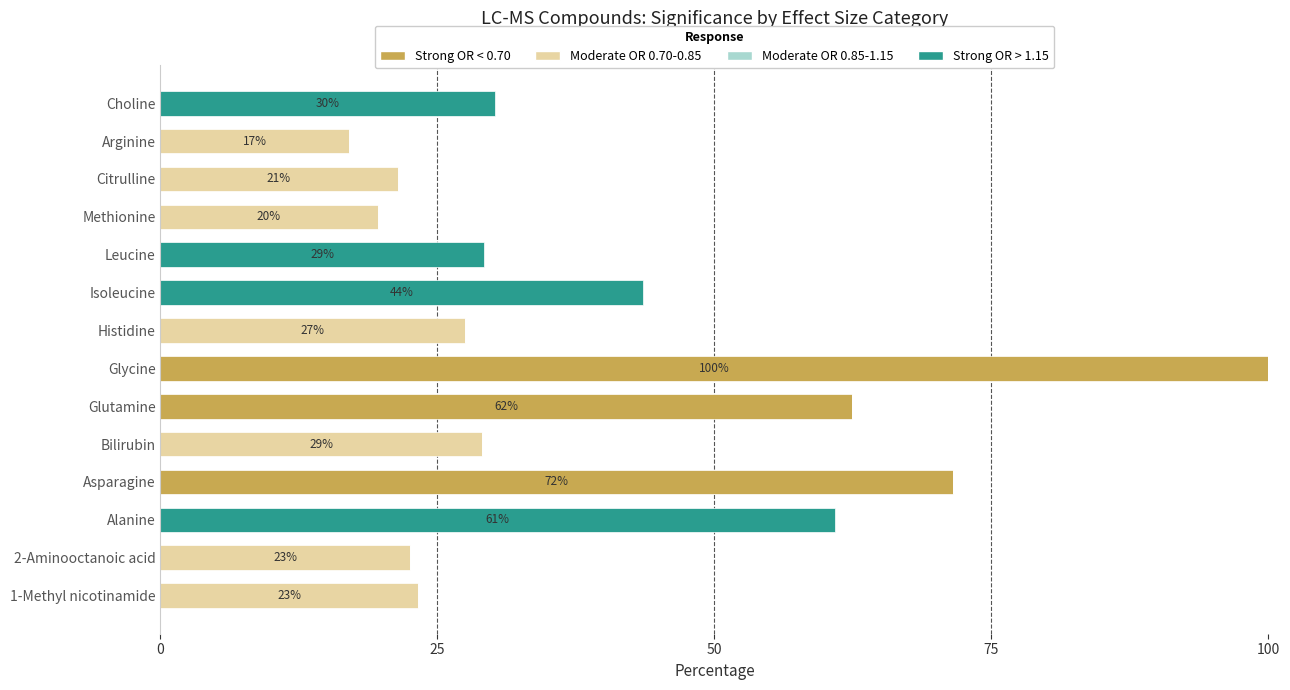

How many categories are shown in the chart?

14